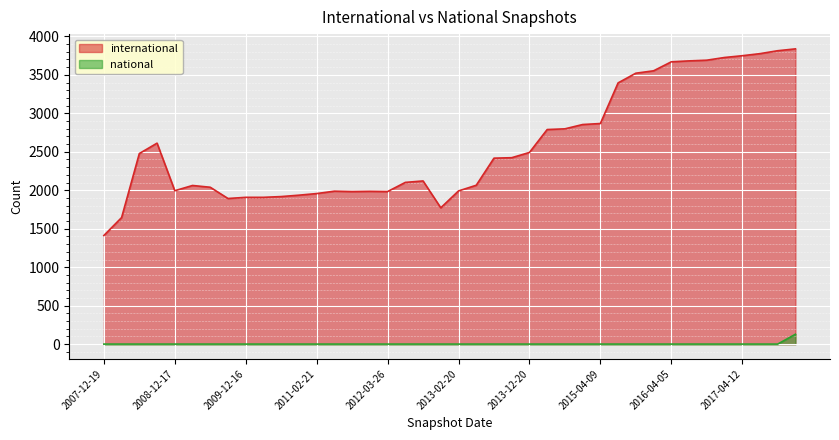

How many lines are shown in the chart?

2